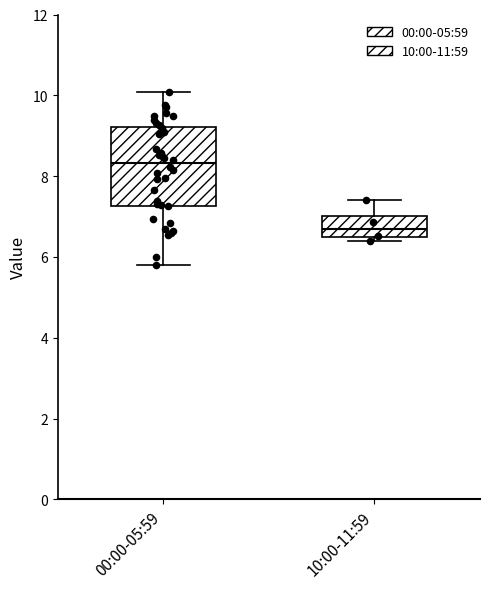

Reading left to right, transcribe this box plot: for each box, give where its median line is, the range the box spans, and where its two whiskers end, as read against the y-axis. The values are not printed on the chart, so give them approximately, as read against the axis.

00:00-05:59: median 8.4, box 7.2 to 9.2, whiskers 5.8 to 10.0
10:00-11:59: median 6.8, box 6.4 to 7.0, whiskers 6.4 (just below the box's lower edge) to 7.4